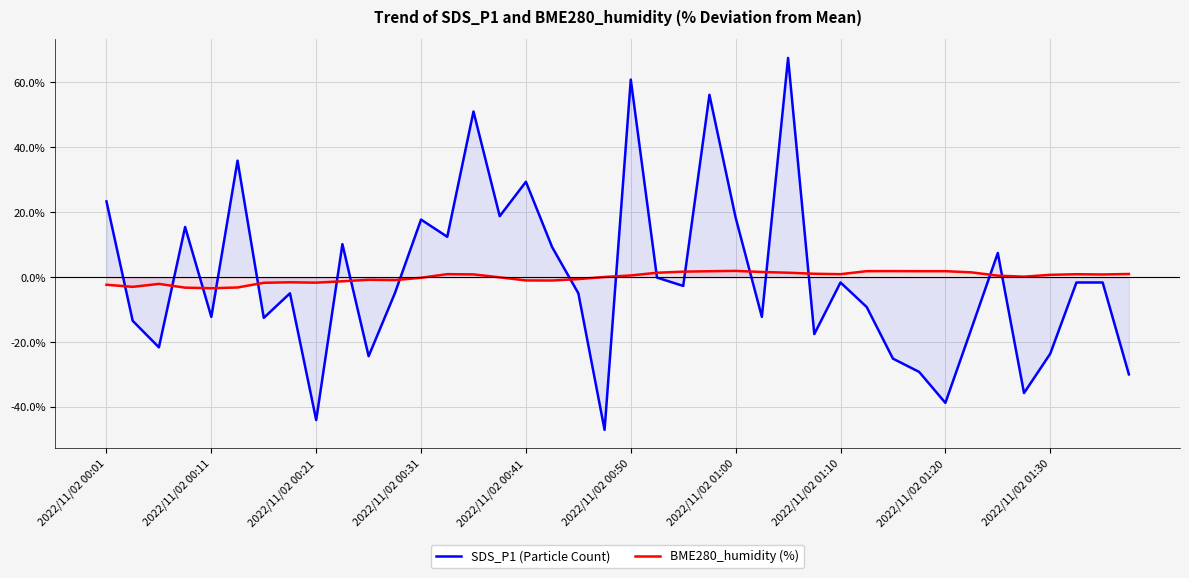

Which series has the largest total across all categories?

BME280_humidity (%)